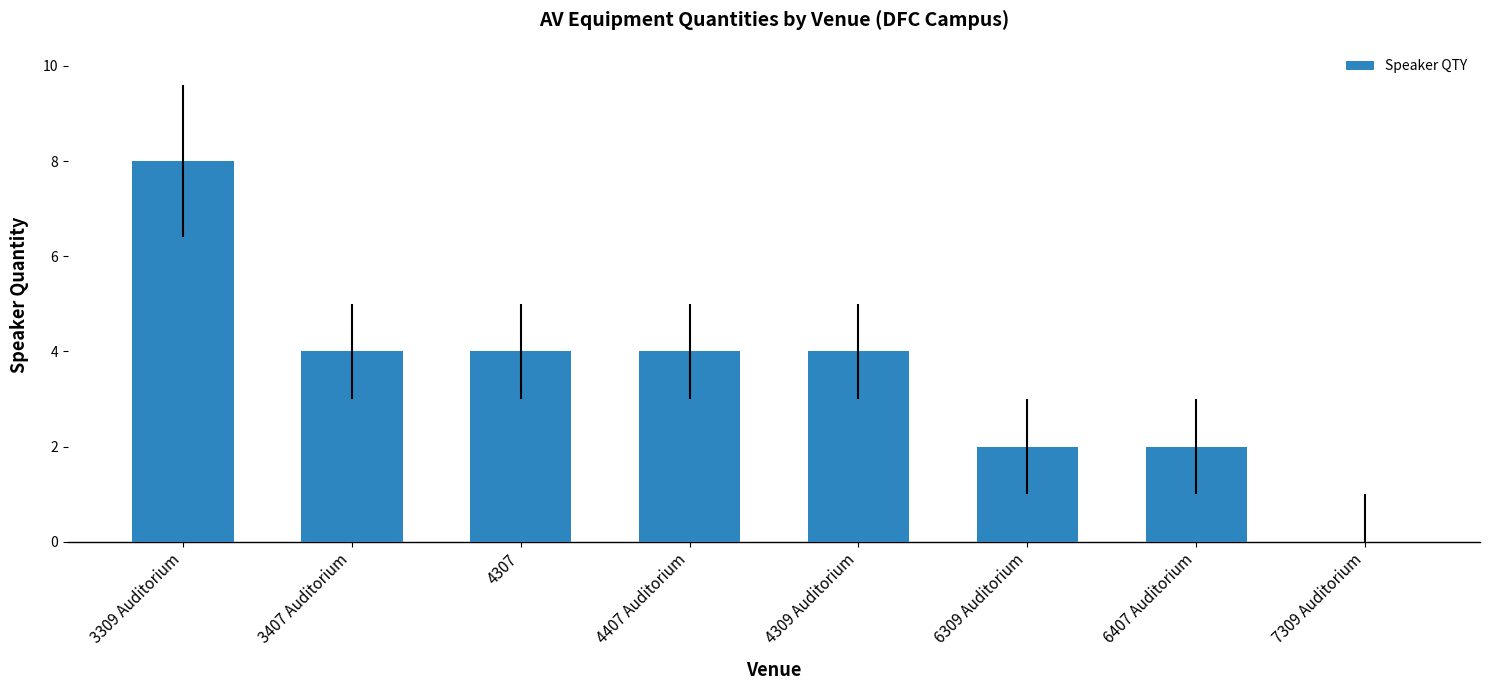

True or false: the data shows 2 at 3309 Auditorium.

False